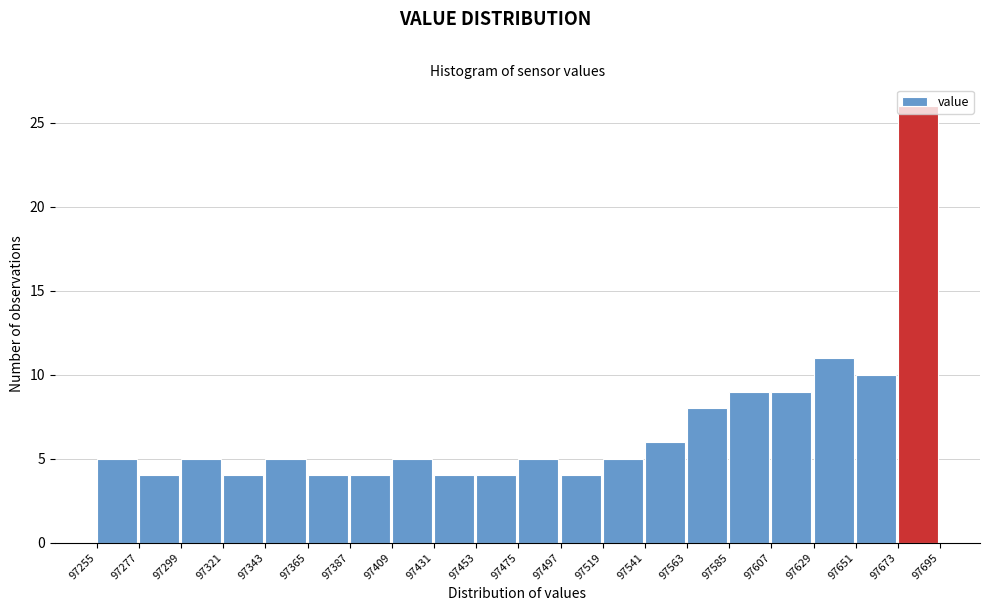

Reading left to right, transcribe this chart: for each bar, give the range it covers on the x-axis and its height. The values are not printed on the chart, so give them approximately, as read against the axis.

97255 to 97277: 5
97277 to 97299: 4
97299 to 97321: 5
97321 to 97343: 4
97343 to 97365: 5
97365 to 97387: 4
97387 to 97409: 4
97409 to 97431: 5
97431 to 97453: 4
97453 to 97475: 4
97475 to 97497: 5
97497 to 97519: 4
97519 to 97541: 5
97541 to 97563: 6
97563 to 97585: 8
97585 to 97607: 9
97607 to 97629: 9
97629 to 97651: 11
97651 to 97673: 10
97673 to 97695: 26